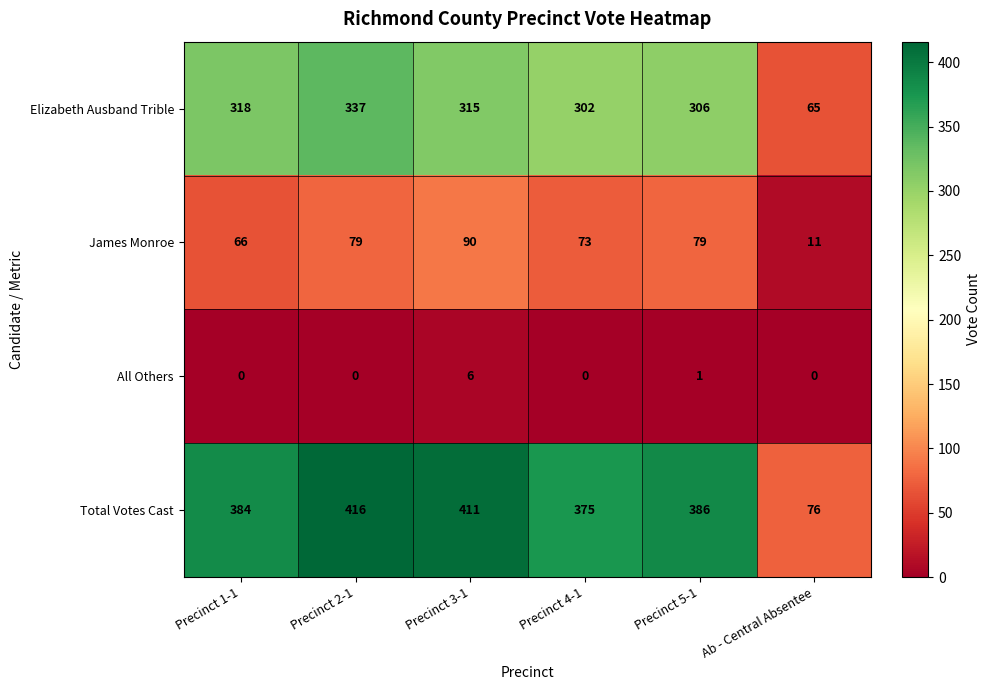

Which series has the largest range (max minus min)?

Total Votes Cast